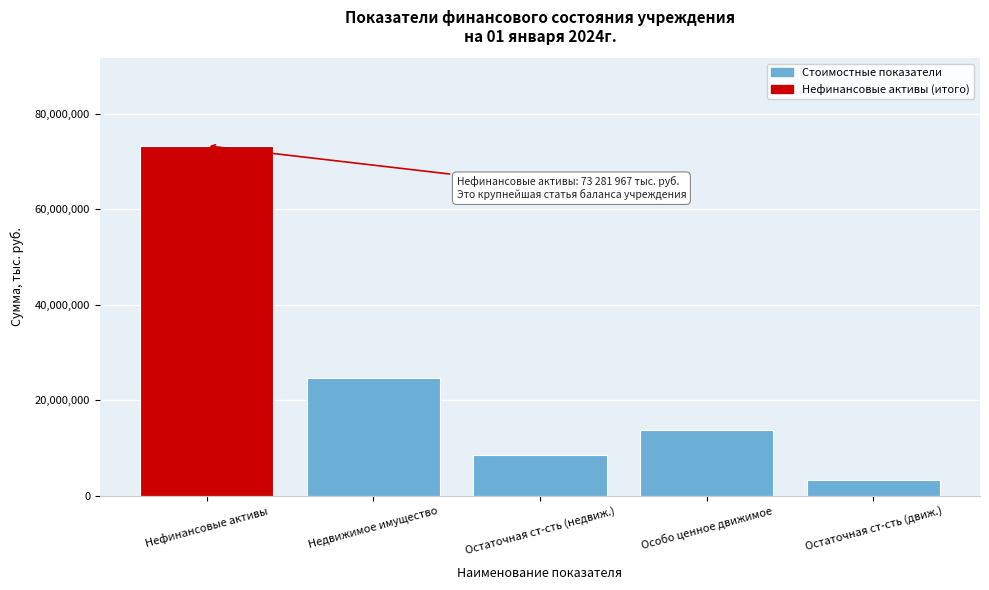

Reading left to right, what are all the values shown in this chart?

Нефинансовые активы=73281967.2	Недвижимое имущество=24604634.3	Остаточная ст-сть (недвиж.)=8479186.9	Особо ценное движимое=13837222.4	Остаточная ст-сть (движ.)=3352232.7